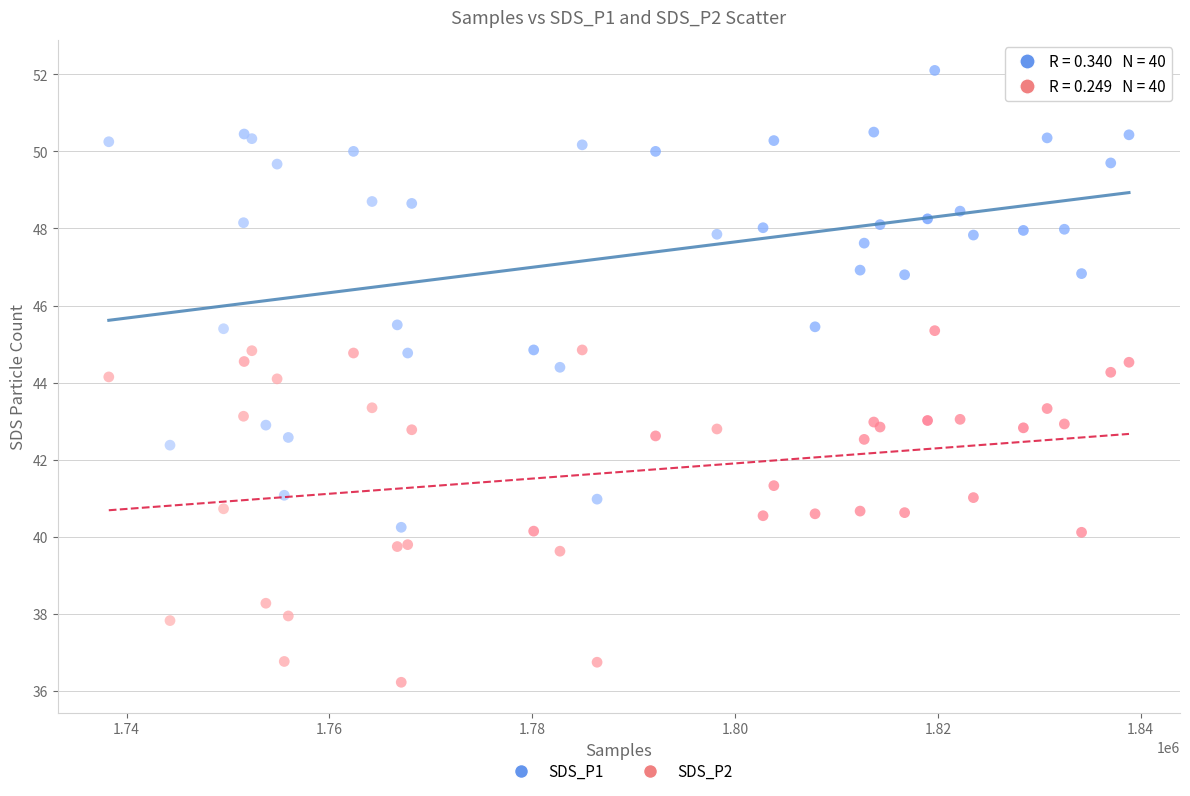

What is the X range (max minus min) for the scatter plot?

100612.0